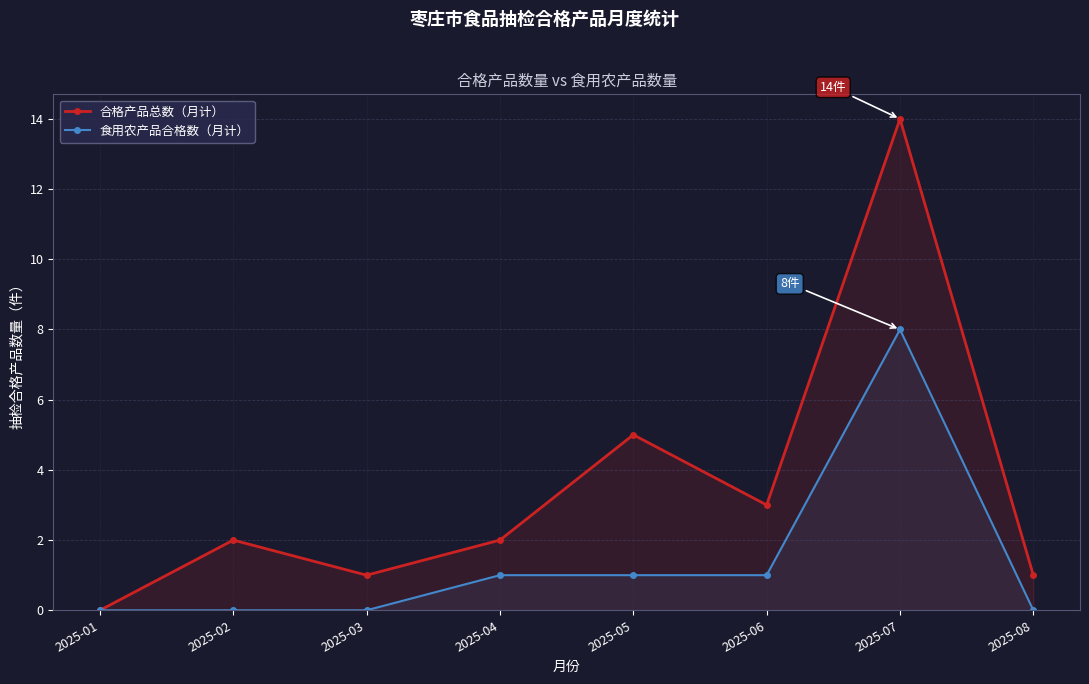

Between 2025-01 and 2025-08, which series saw the biggest shift?

合格产品总数（月计）